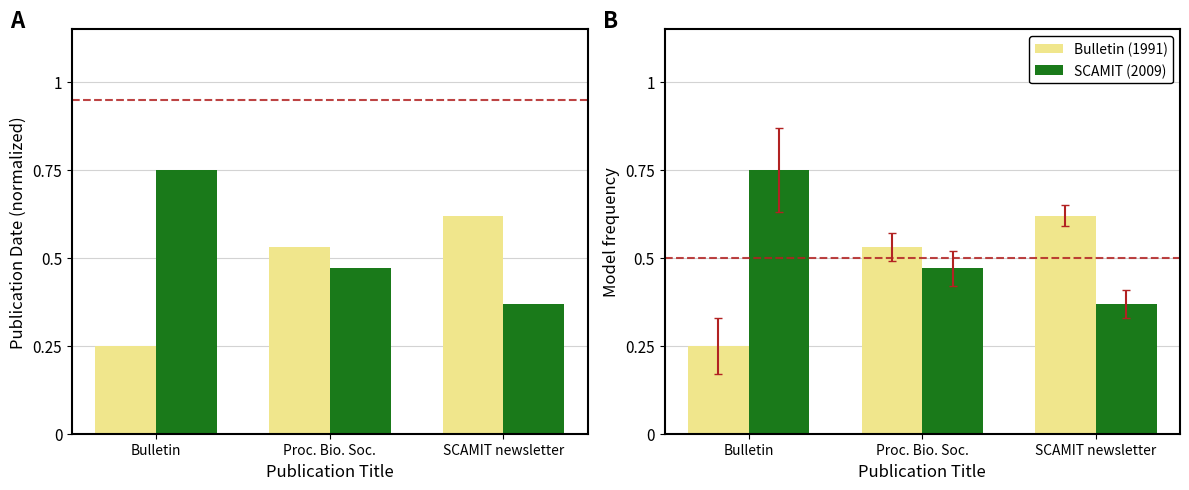

At which category does the chart reach its minimum across all series?

Bulletin